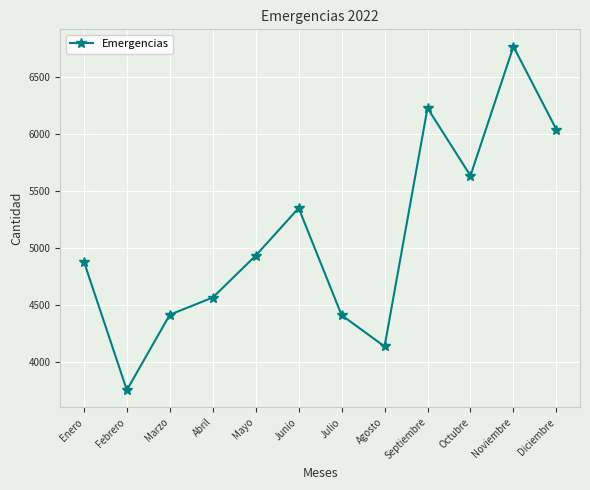

What is the difference between the values at Junio and Agosto?

1216